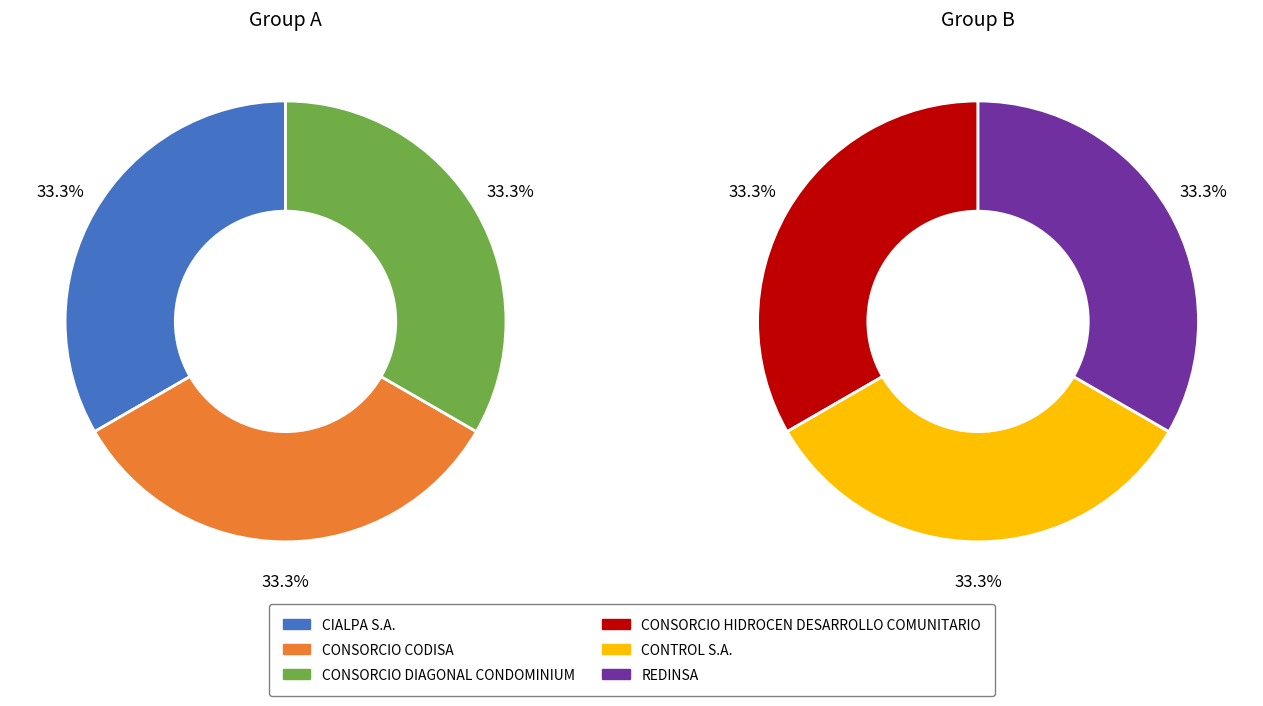

Is there any slice that represents more than half of the pie?

No